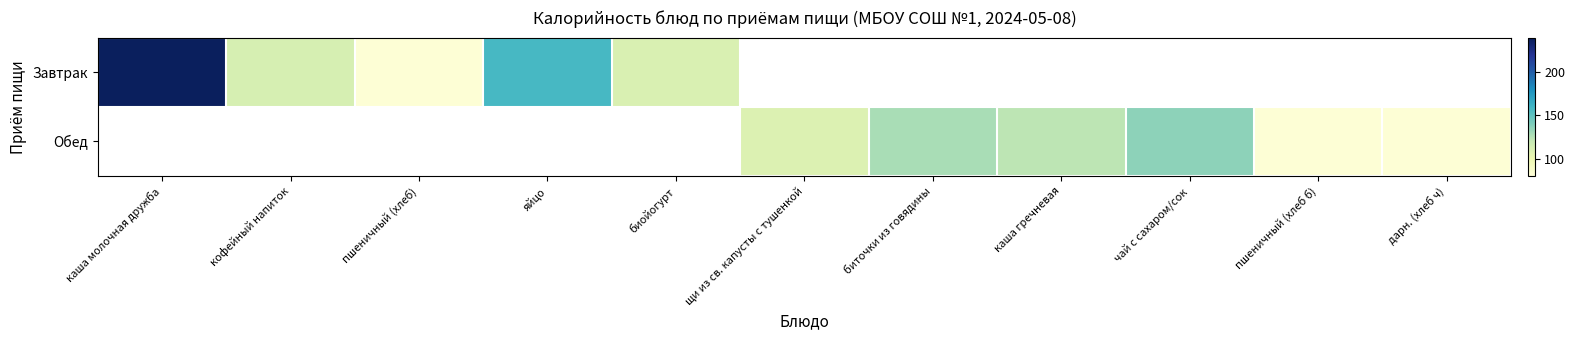

Count the number of categories in the chart.

11